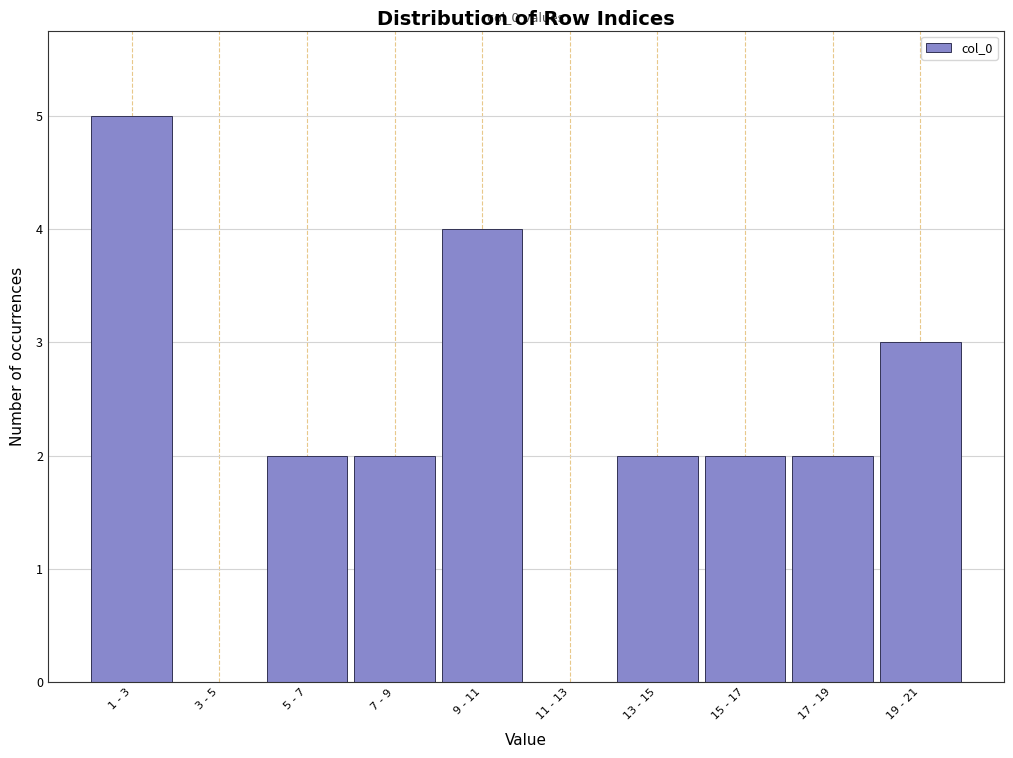

Reading left to right, list all the values displayed in this chart.

1 - 3=5	3 - 5=0	5 - 7=2	7 - 9=2	9 - 11=4	11 - 13=0	13 - 15=2	15 - 17=2	17 - 19=2	19 - 21=3